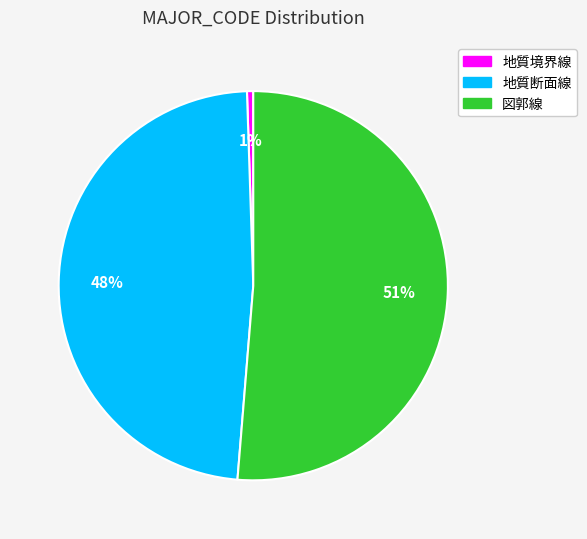

Does any single category account for the majority?

Yes